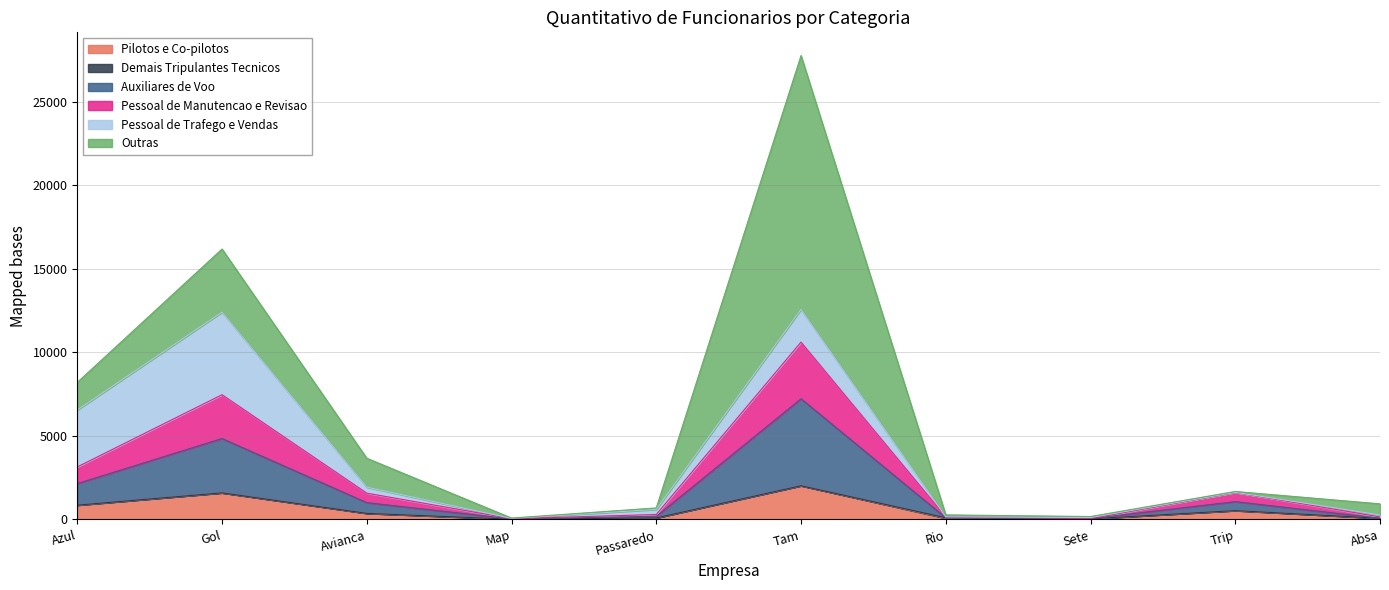

True or false: Pessoal de Manutencao e Revisao has a value of 1575 at Avianca.

True